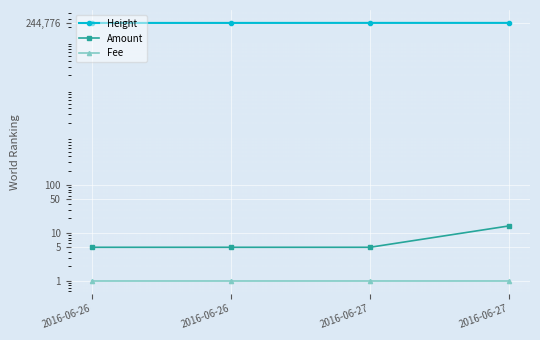

True or false: Height and Amount intersect in this chart.

False